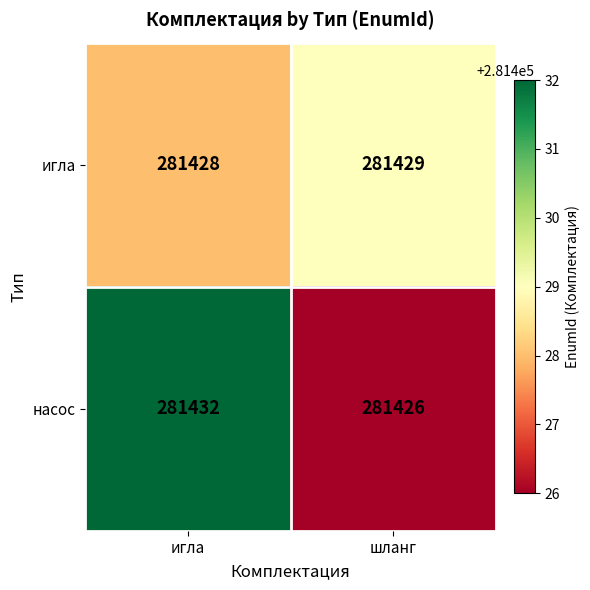

At how many categories does at least one series exceed 281430?

1